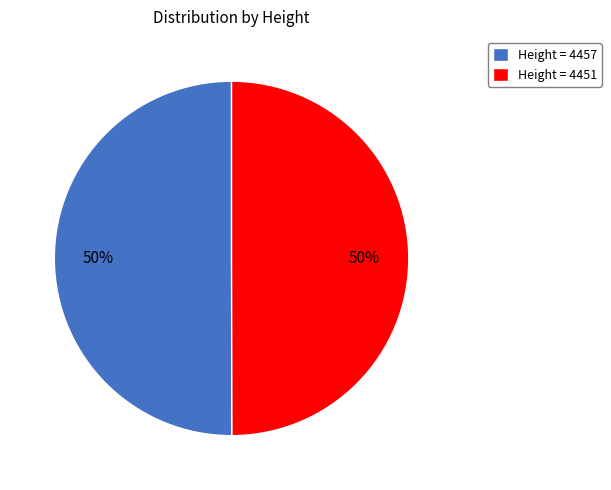

To the nearest percent, what is the average slice percentage?

50%